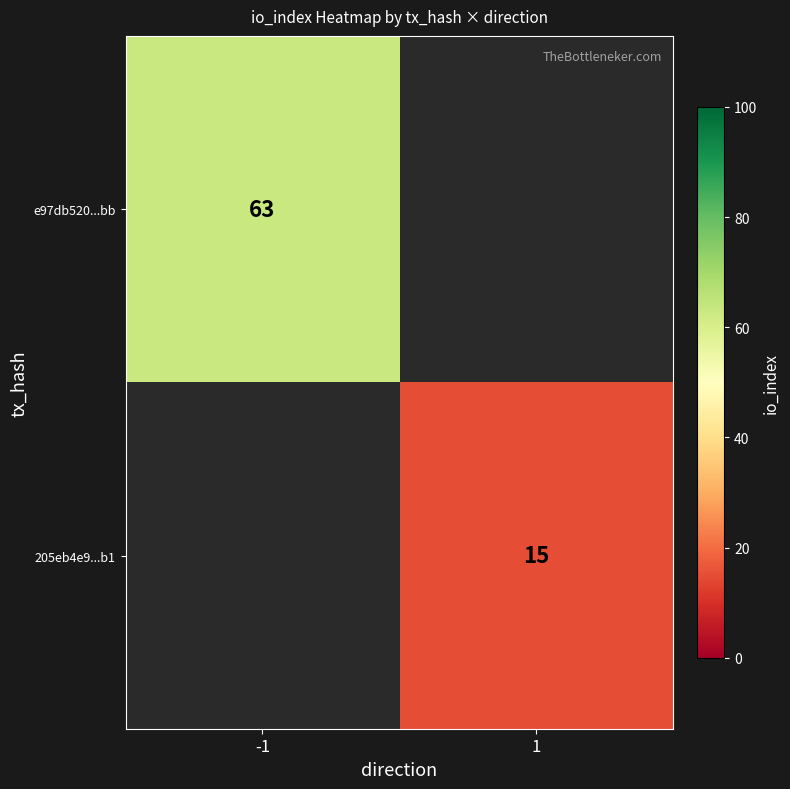

Which category has the highest value across all series?

-1